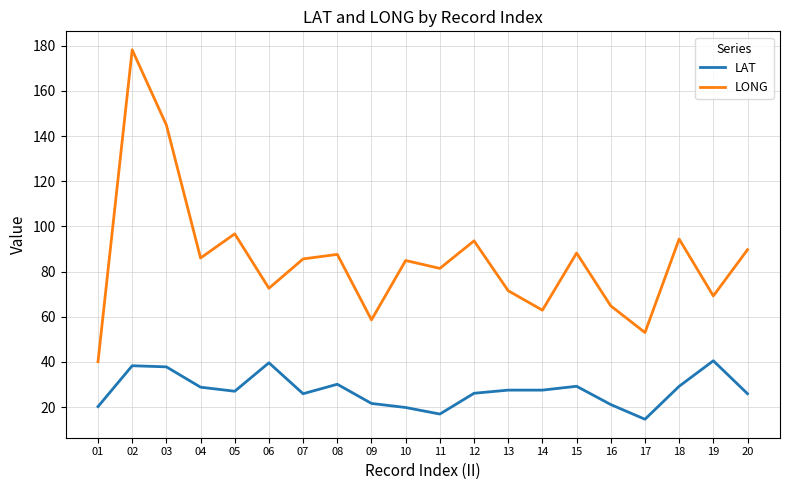

At which label is LONG closest to 109?

05